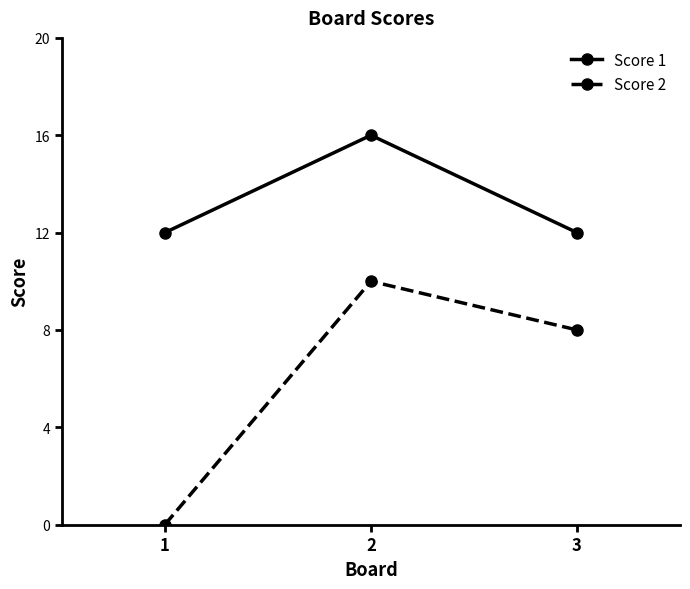

How many lines are shown in the chart?

2